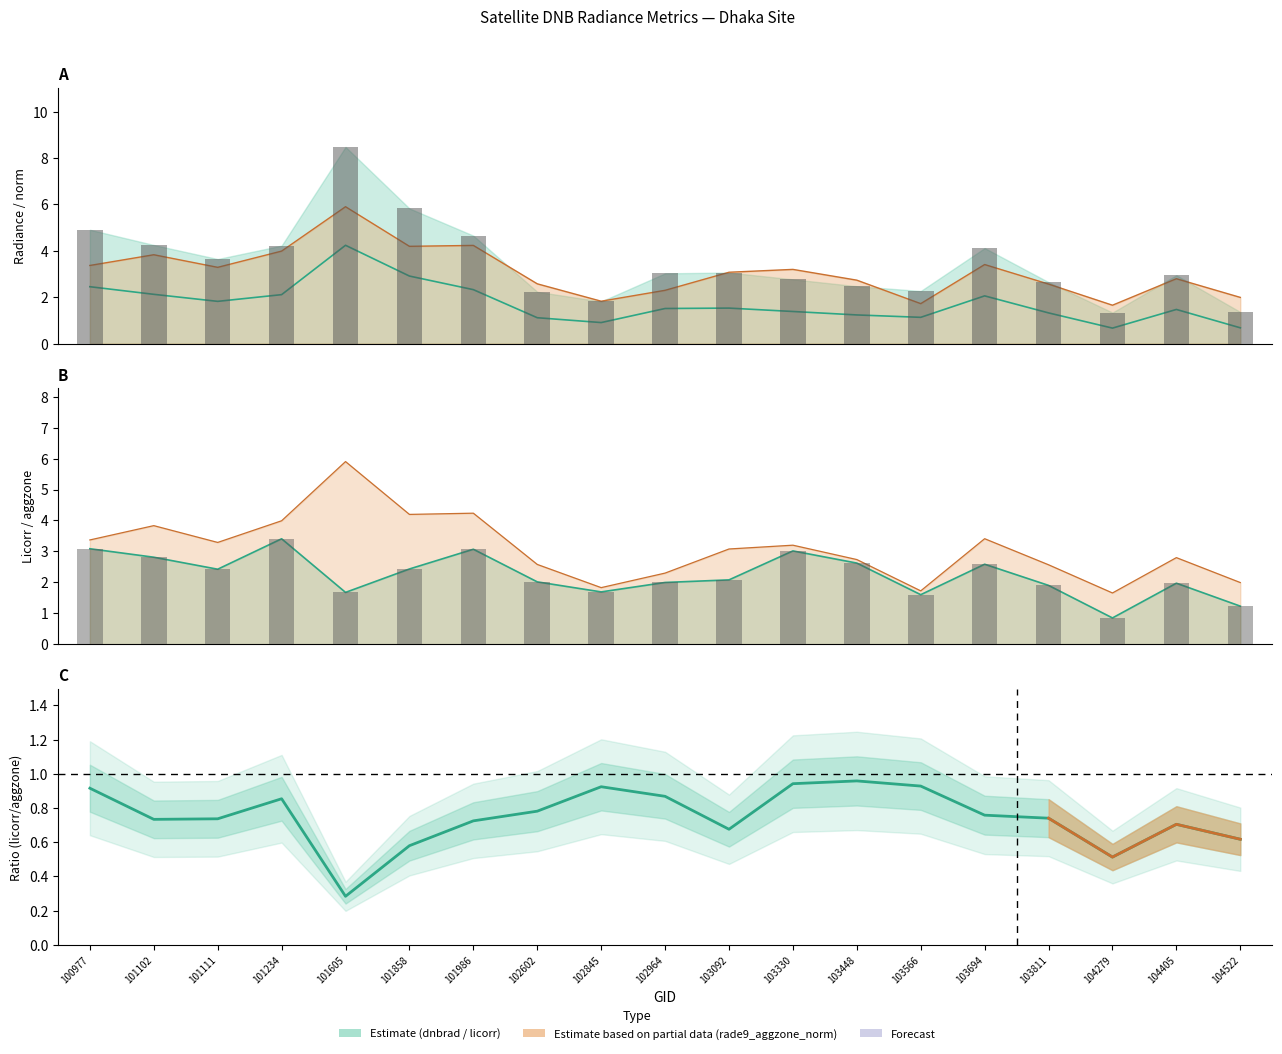

Reading left to right, list all the values displayed in this chart.

dnbrad (mid): 100977=2.5	101102=2.1	101111=1.8	101234=2.1	101605=4.2	101858=2.9	101986=2.3	102602=1.1	102845=0.9	102964=1.5	103092=1.5	103330=1.4	103448=1.2	103566=1.1	103694=2.1	103811=1.3	104279=0.7	104405=1.5	104522=0.7
rade9_aggzone_norm (line): 100977=3.4	101102=3.8	101111=3.3	101234=4.0	101605=5.9	101858=4.2	101986=4.2	102602=2.6	102845=1.8	102964=2.3	103092=3.1	103330=3.2	103448=2.7	103566=1.7	103694=3.4	103811=2.6	104279=1.7	104405=2.8	104522=2.0
rade9_dnb_licorr (line): 100977=3.1	101102=2.8	101111=2.4	101234=3.4	101605=1.7	101858=2.4	101986=3.1	102602=2.0	102845=1.7	102964=2.0	103092=2.1	103330=3.0	103448=2.6	103566=1.6	103694=2.6	103811=1.9	104279=0.9	104405=2.0	104522=1.2
licorr/aggzone ratio: 100977=0.9	101102=0.7	101111=0.7	101234=0.9	101605=0.3	101858=0.6	101986=0.7	102602=0.8	102845=0.9	102964=0.9	103092=0.7	103330=0.9	103448=1.0	103566=0.9	103694=0.8	103811=0.7	104279=0.5	104405=0.7	104522=0.6